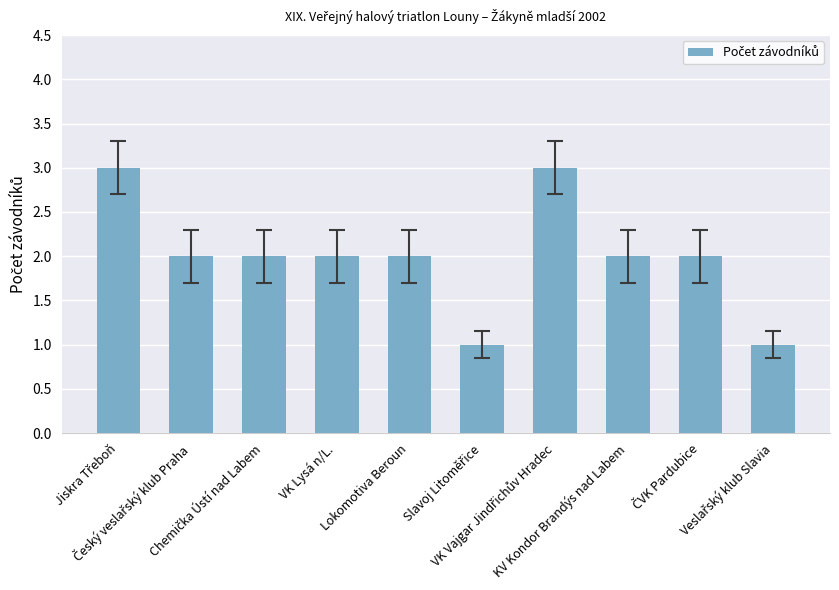

How many bars are there in total?

10